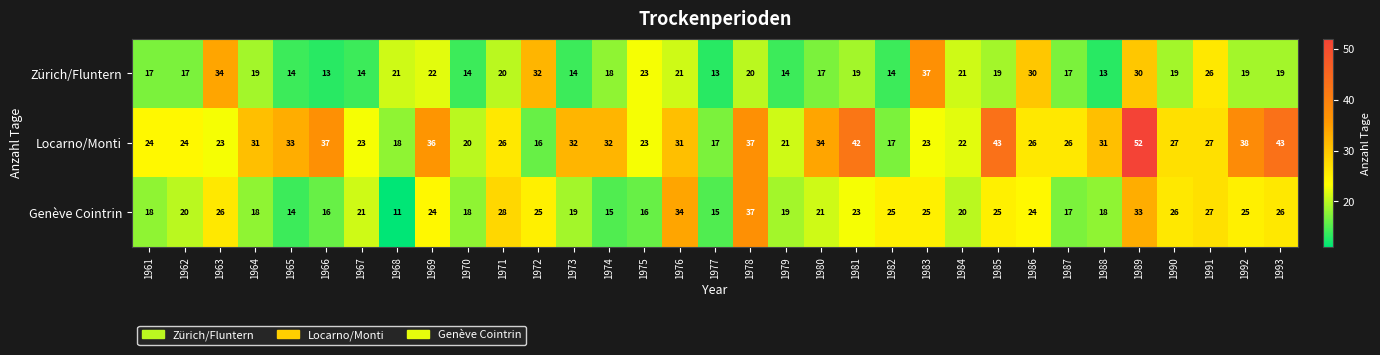

Where is Zürich/Fluntern nearest to the value 25?

1991